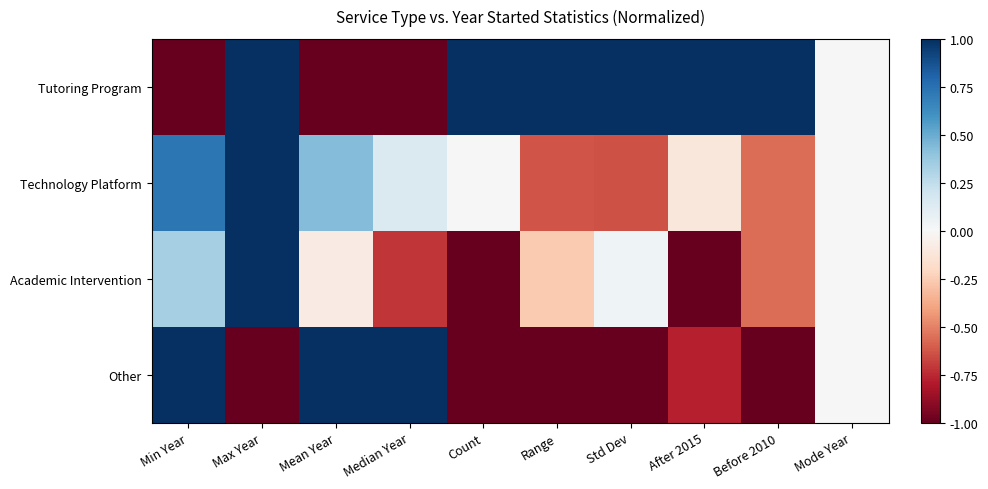

What is the greatest value displayed?

1.0